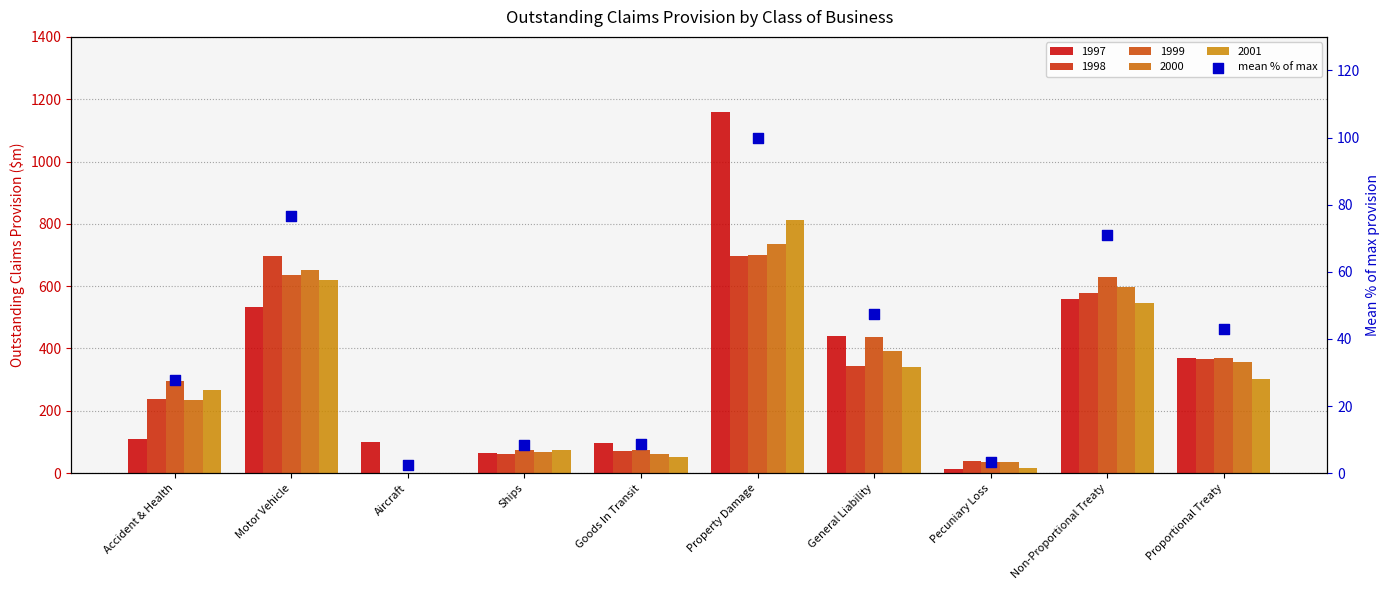

What is the change in value from General Liability to Non-Proportional Treaty?

+23.4